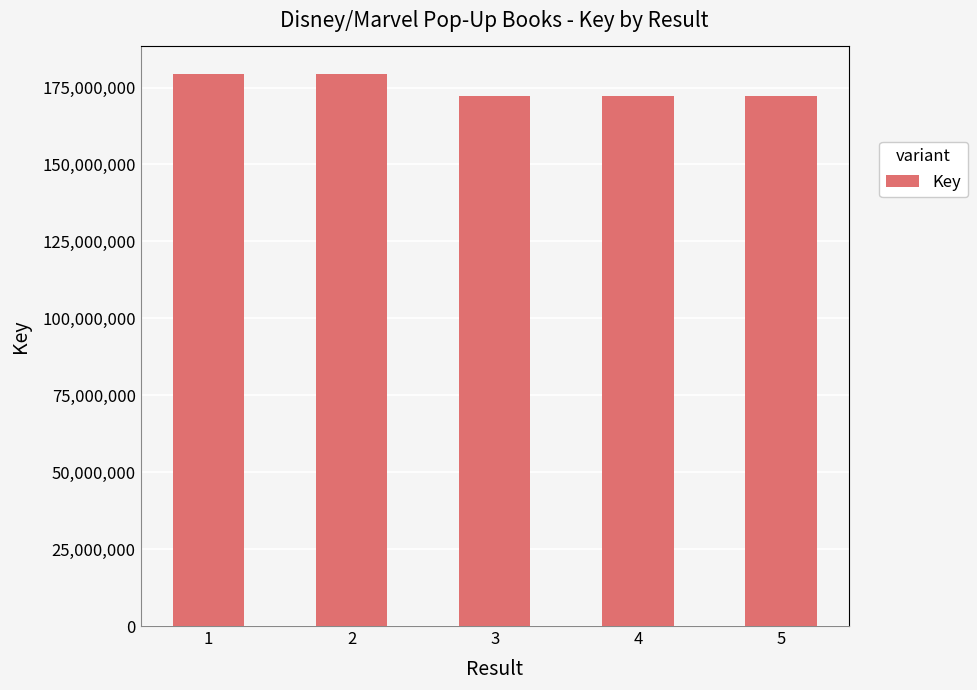

What is the greatest value displayed?

179375603